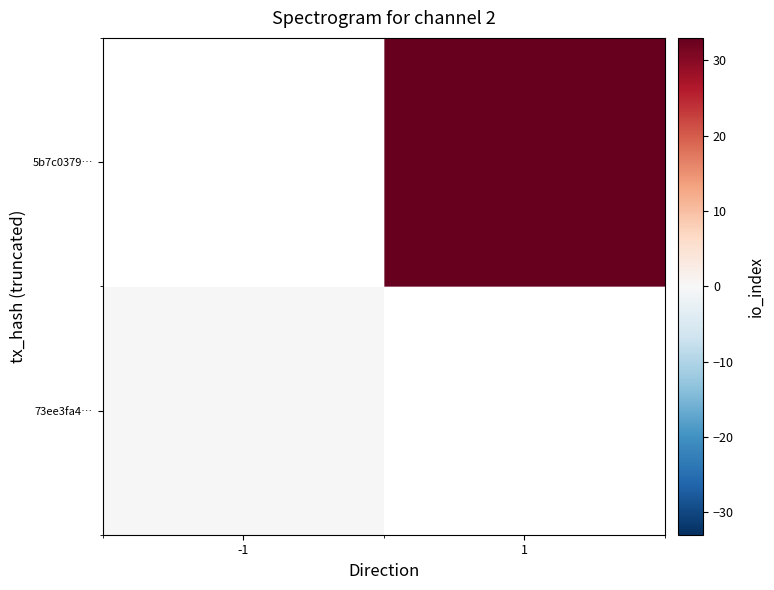

List the labels in order of 73ee3fa4… value, smallest first.

-1, 1